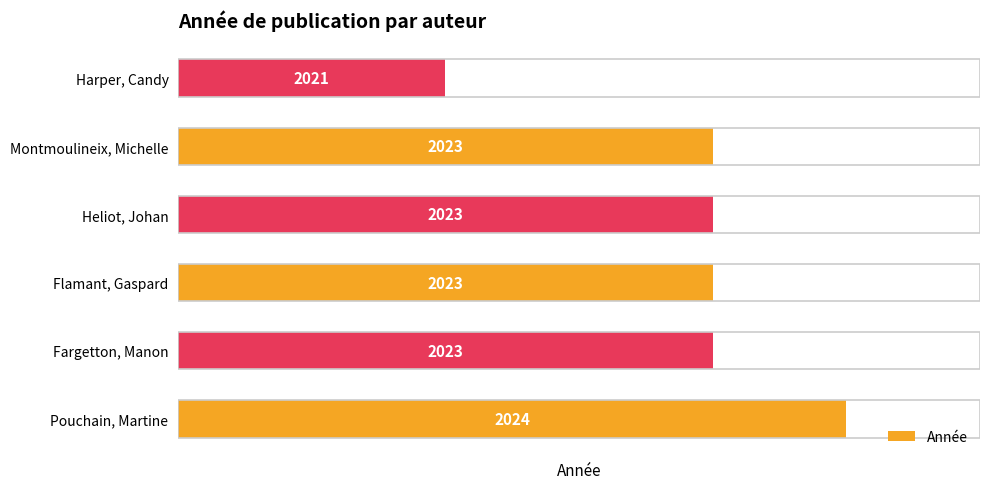

Which label corresponds to the smallest value in the chart?

Harper, Candy